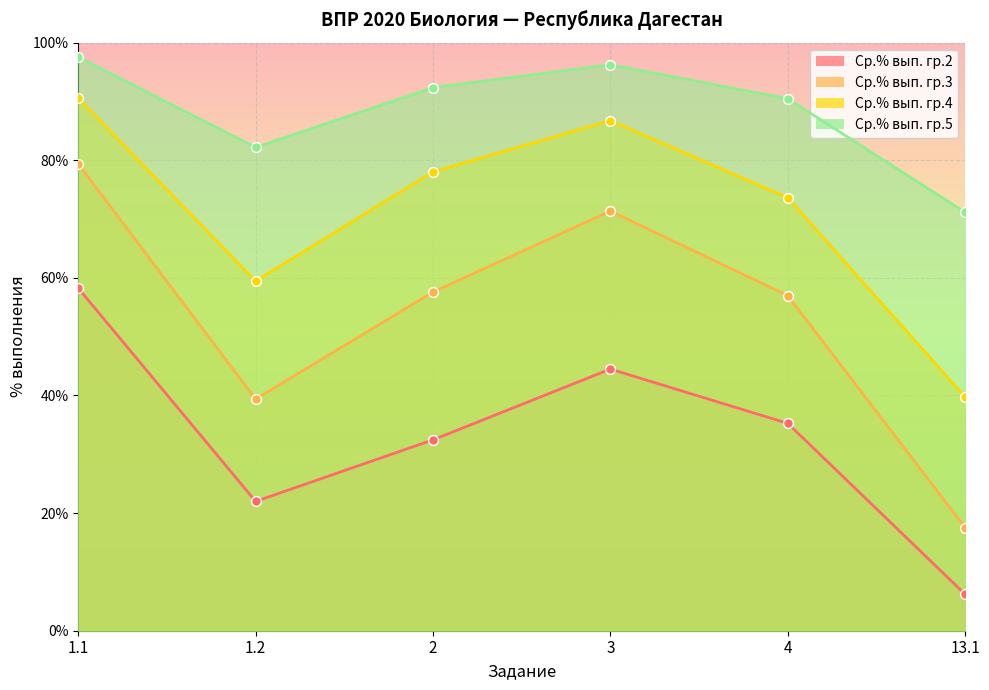

Which series reaches the maximum Y coordinate?

Ср.% вып. гр.5